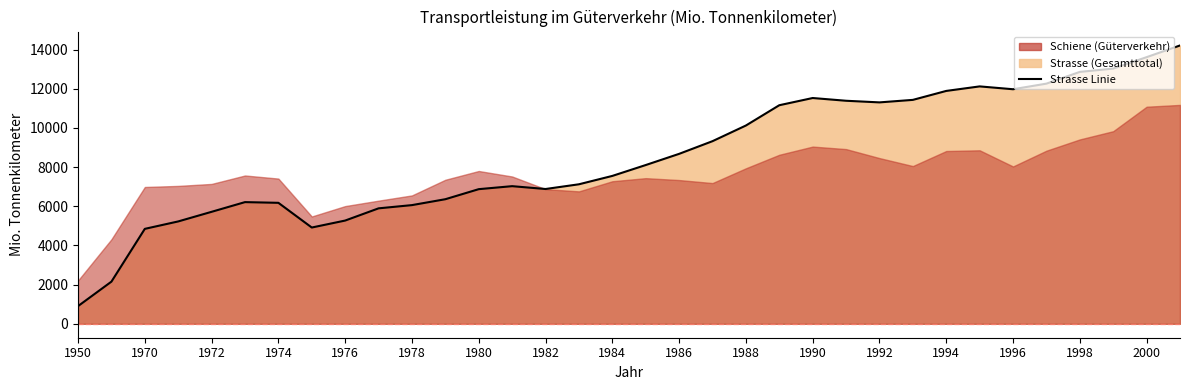

Which category has the lowest value across all series?

1950